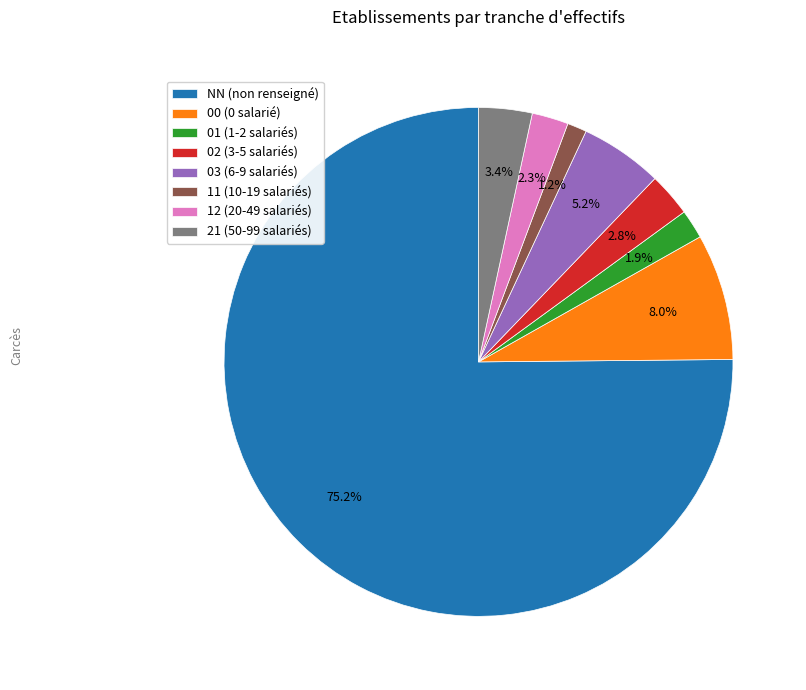

To the nearest percent, what is the difference between the largest and smallest slice percentages?

74%